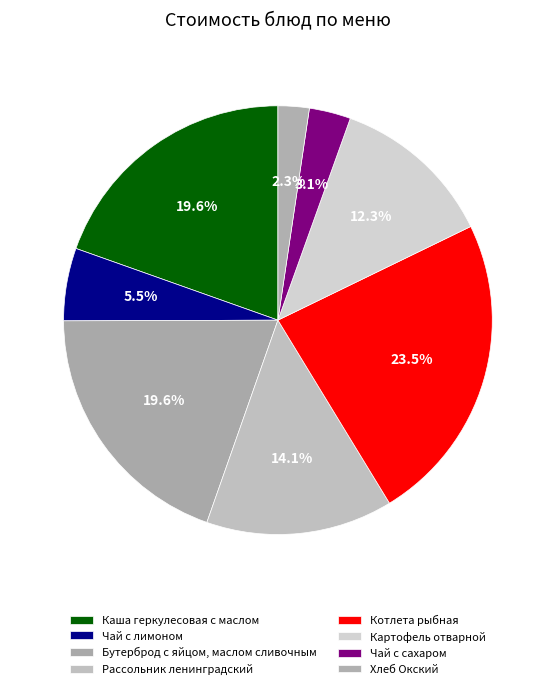

Rank the categories by value from lowest to highest.

Хлеб Окский, Чай с сахаром, Чай с лимоном, Картофель отварной, Рассольник ленинградский, Каша геркулесовая с маслом, Бутерброд с яйцом, маслом сливочным, Котлета рыбная